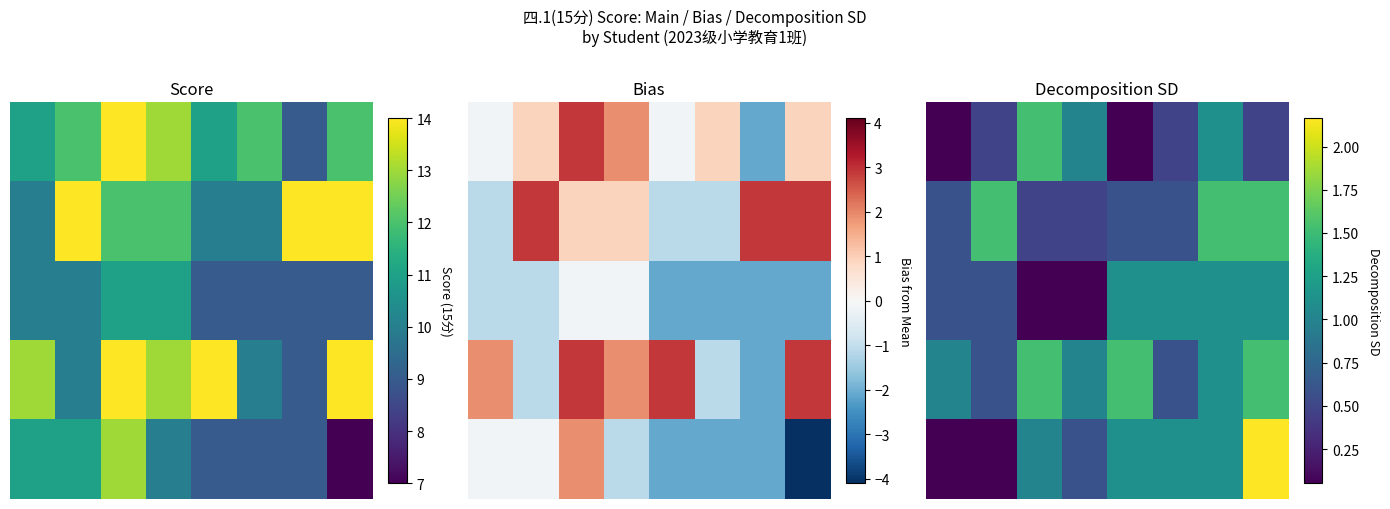

What is the average value of the 3 series?

1.1